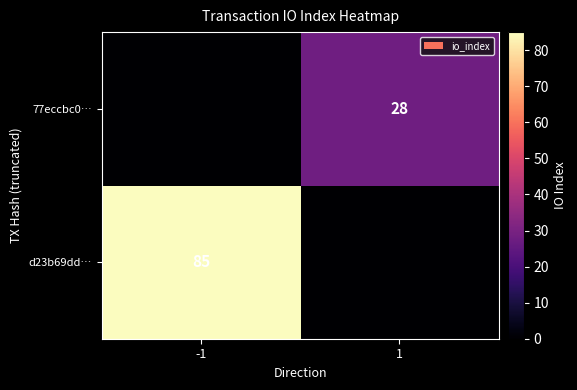

Is the value of d23b69dd… at -1 greater than the value of 77eccbc0… at 1?

Yes